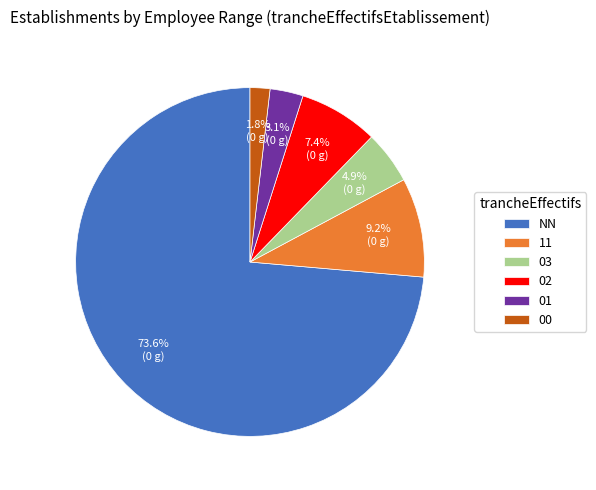

Is it true that 11 is 9% of the pie?

True